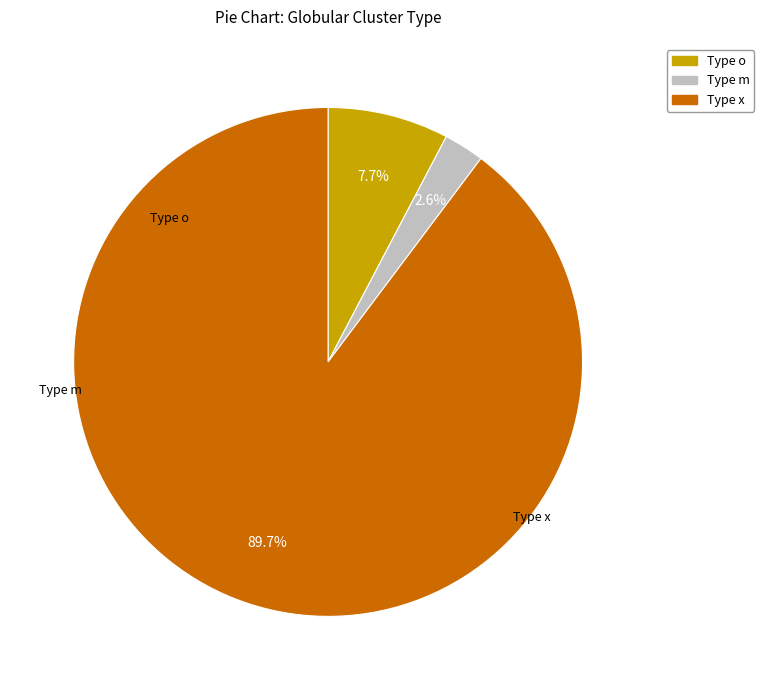

Does any single category account for the majority?

Yes